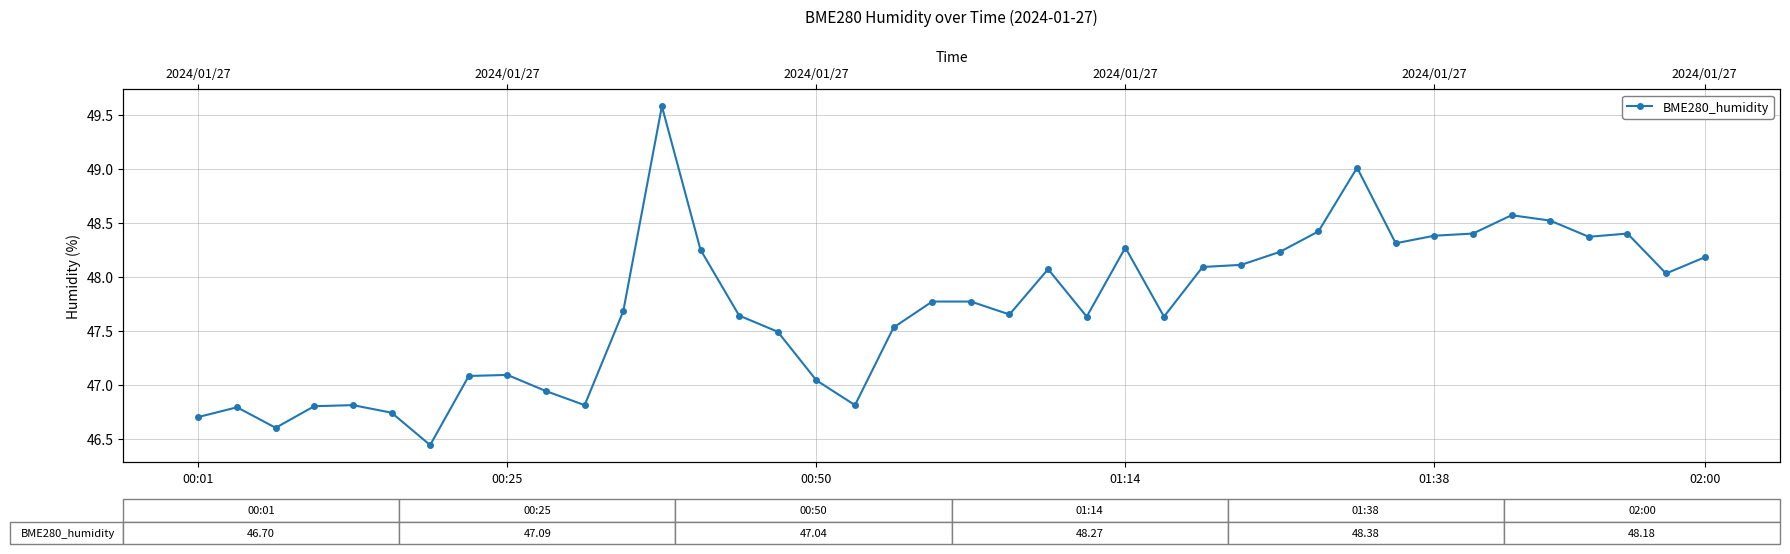

Reading right to left, extract all data points from this chart.

48.2	48.0	48.4	48.4	48.5	48.6	48.4	48.4	48.3	49.0	48.4	48.2	48.1	48.1	47.6	48.3	47.6	48.1	47.6	47.8	47.8	47.5	46.8	47.0	47.5	47.6	48.2	49.6	47.7	46.8	46.9	47.1	47.1	46.4	46.7	46.8	46.8	46.6	46.8	46.7